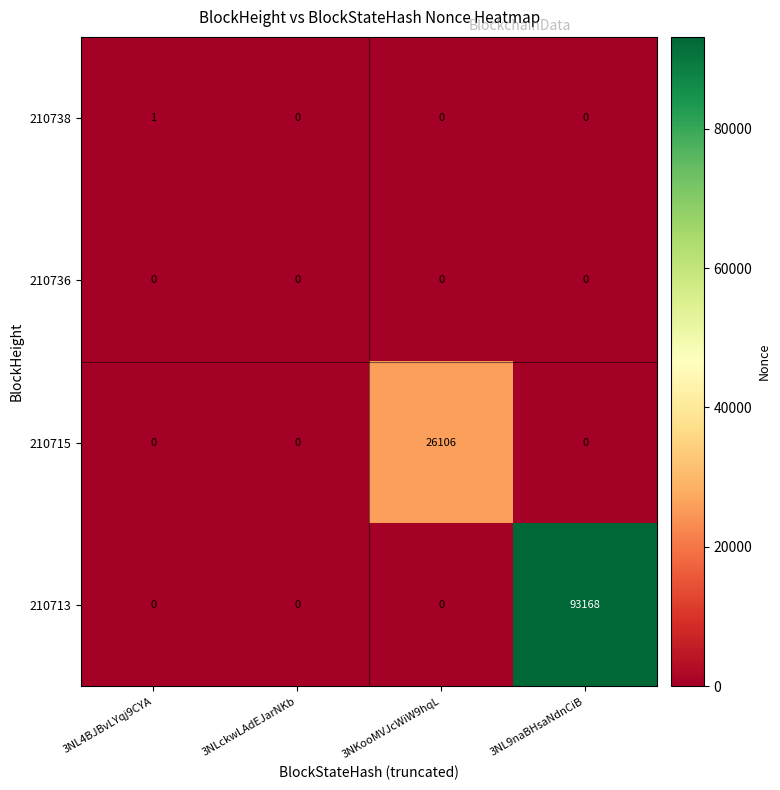

What is the spread (max minus min) of values at 3NKooMVJcWiW9hqL?

26106